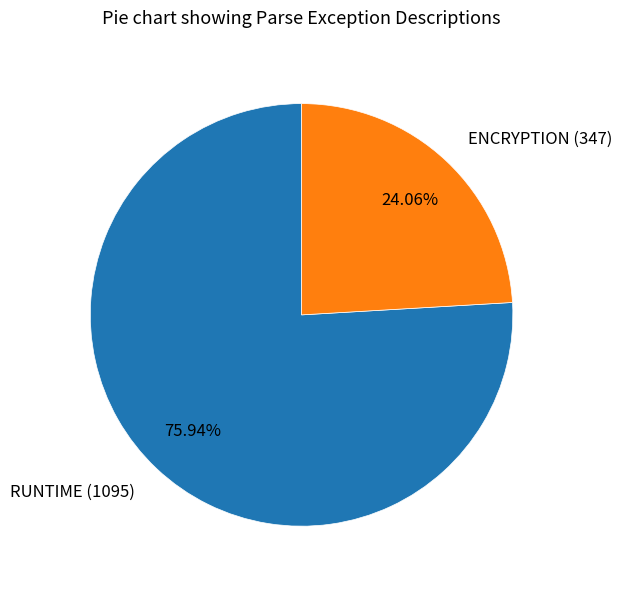

How many slices are in this pie chart?

2